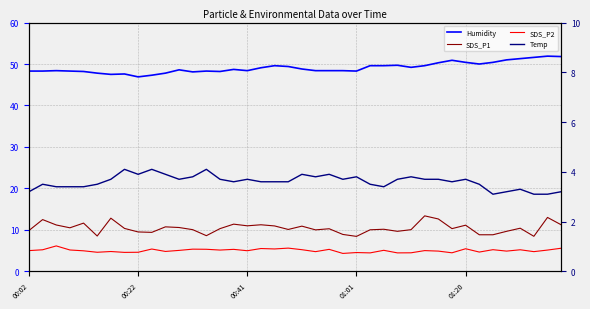

What is the total value across all series at 12?

67.3